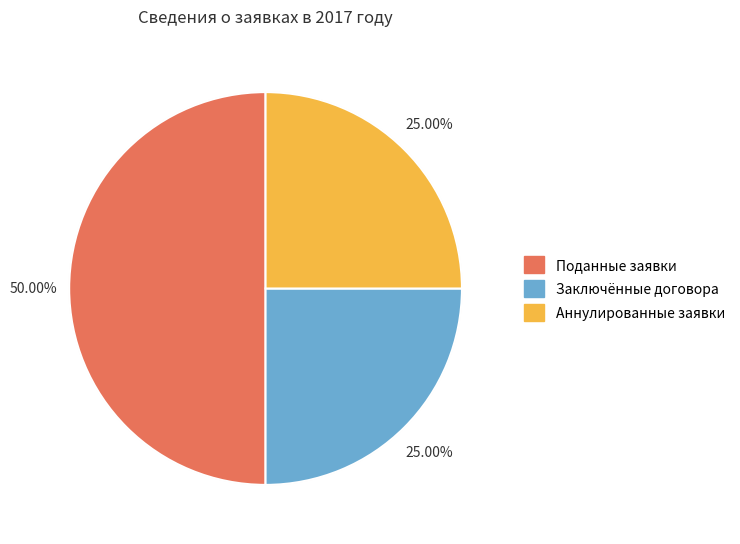

Rank the series by their maximum value, from lowest to highest.

Заключённые договора (кол-во), Аннулированные заявки (кол-во), Поданные заявки (кол-во)